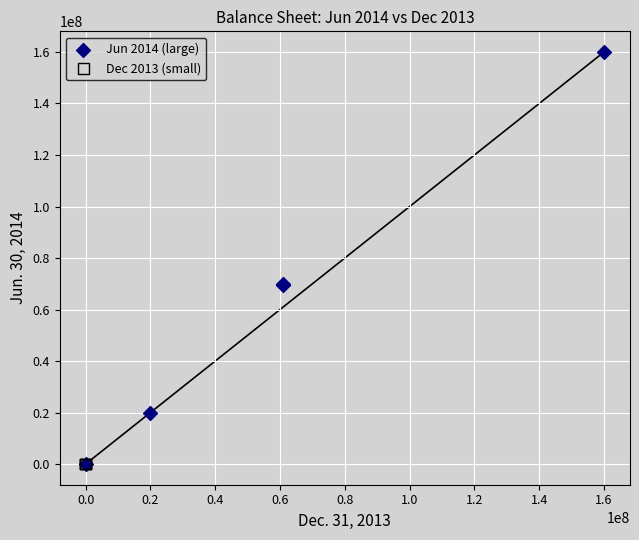

Which series has the widest spread of Y values?

Jun 2014 (large)